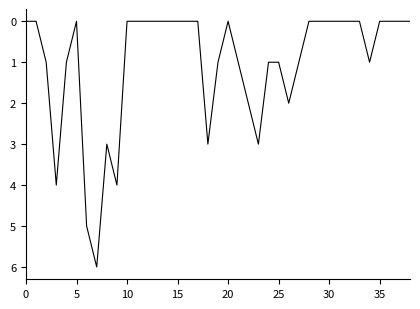

Reading left to right, list all the values displayed in this chart.

0	0	1	4	1	0	5	6	3	4	0	0	0	0	0	0	0	0	3	1	0	1	2	3	1	1	2	1	0	0	0	0	0	0	1	0	0	0	0